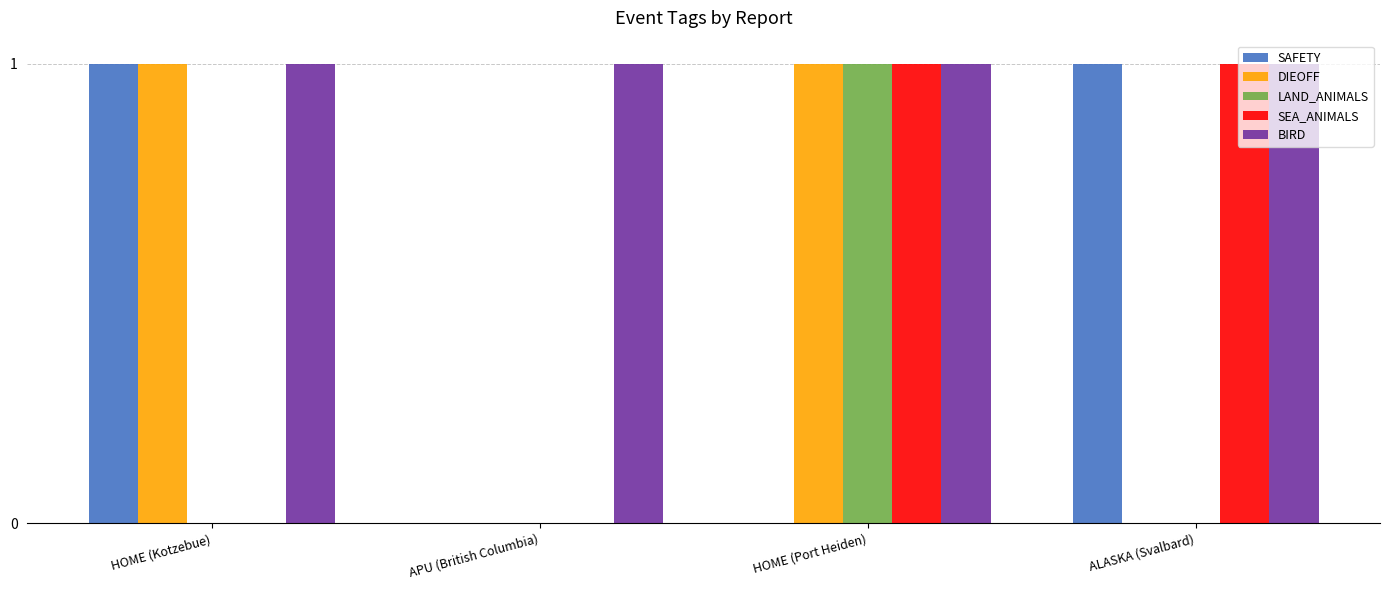

At which category is the sum across all series the highest?

HOME (Port Heiden)